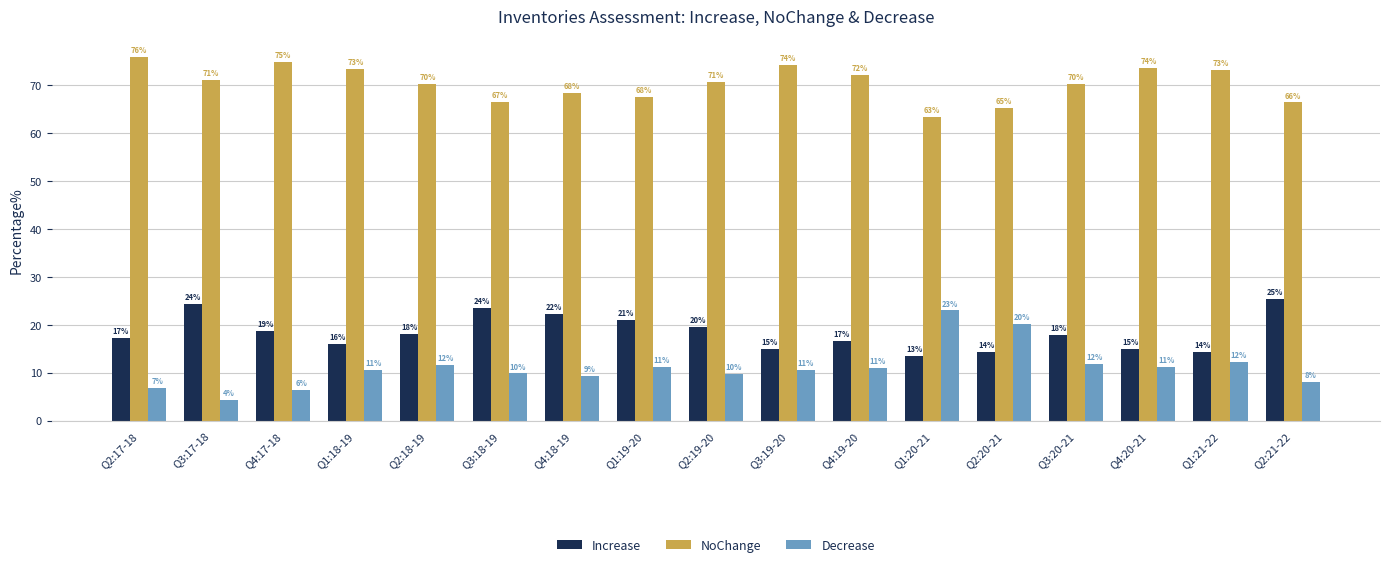

What are all the series names shown in the legend?

Increase, NoChange, Decrease